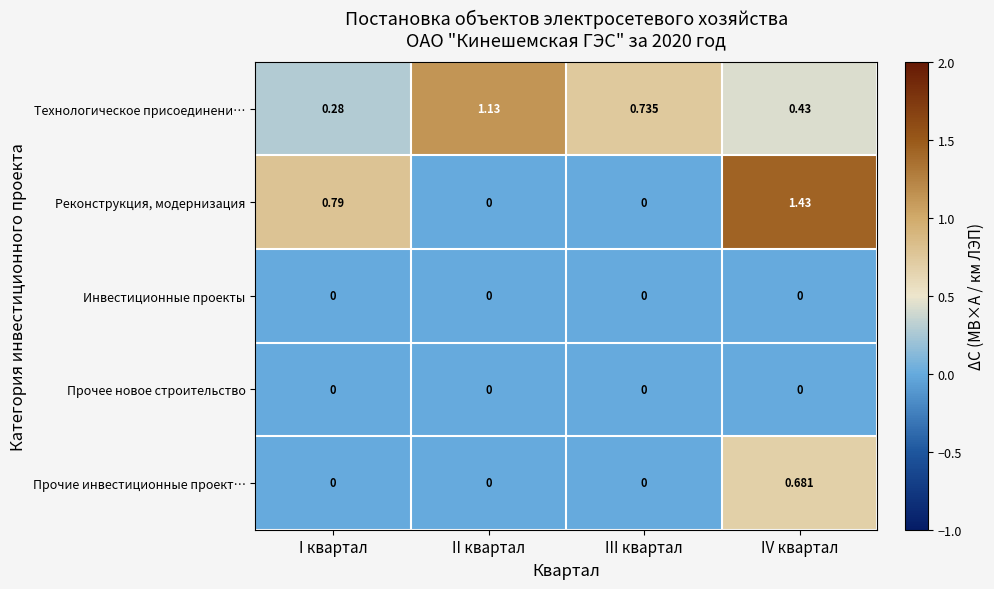

List the labels in order of Технологическое присоединени… value, largest first.

II квартал, III квартал, IV квартал, I квартал